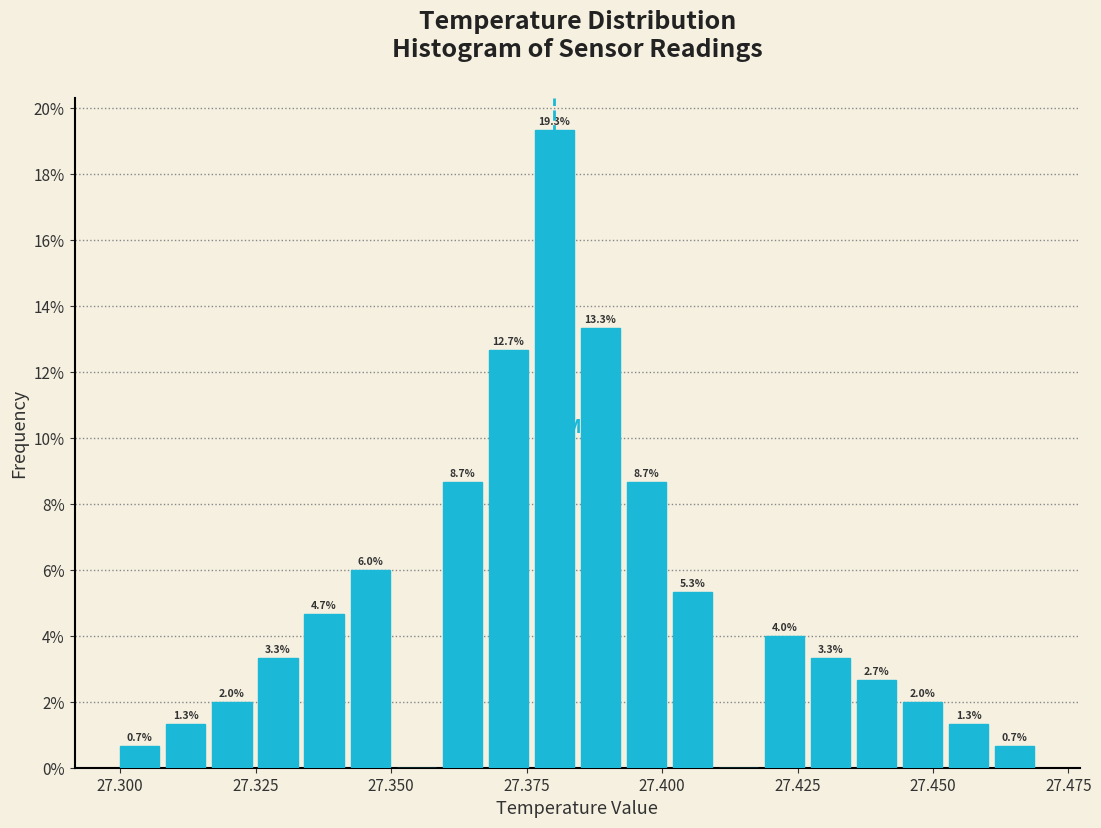

Read against the x-axis, roughly where is the centre of the tallest bar?

27.380